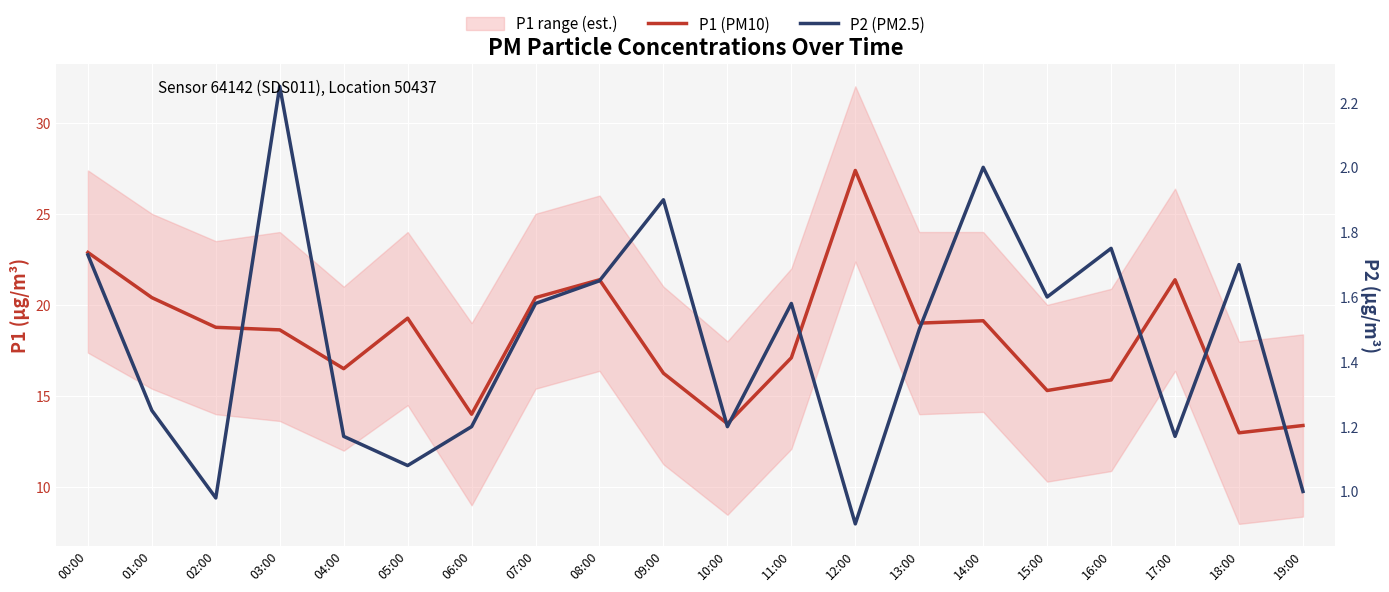

True or false: P2 (PM2.5) and P1 (PM10) cross at least once.

False